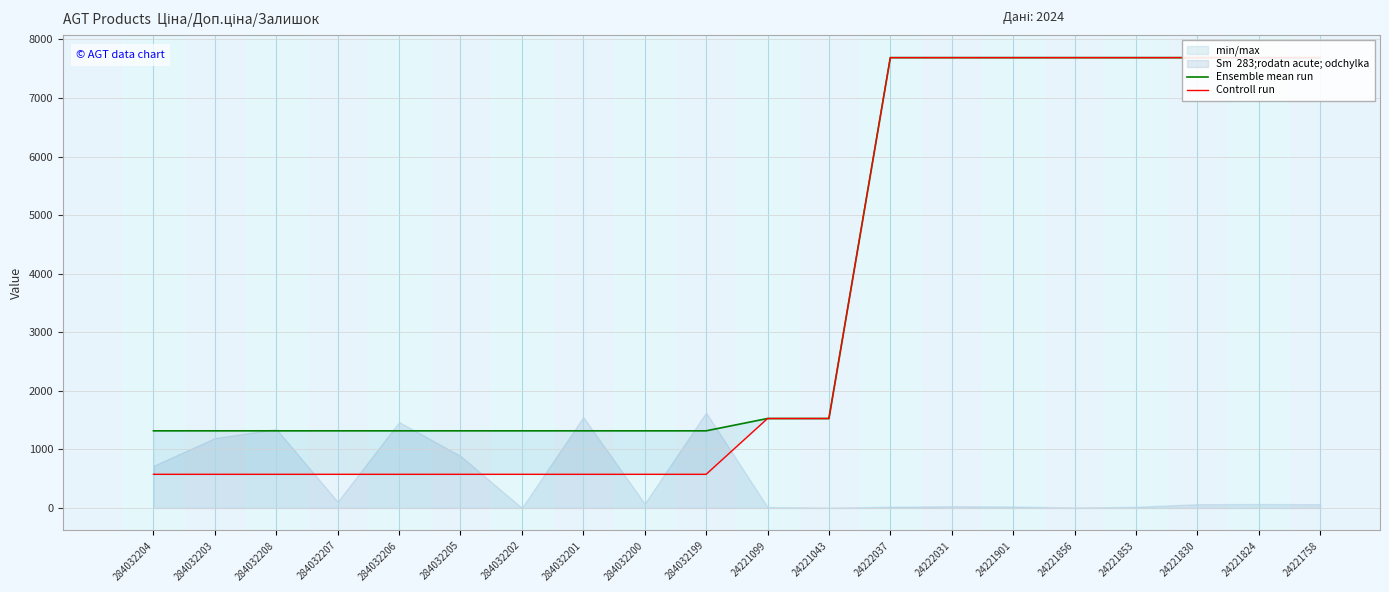

True or false: Controll run and Ensemble mean run intersect in this chart.

False